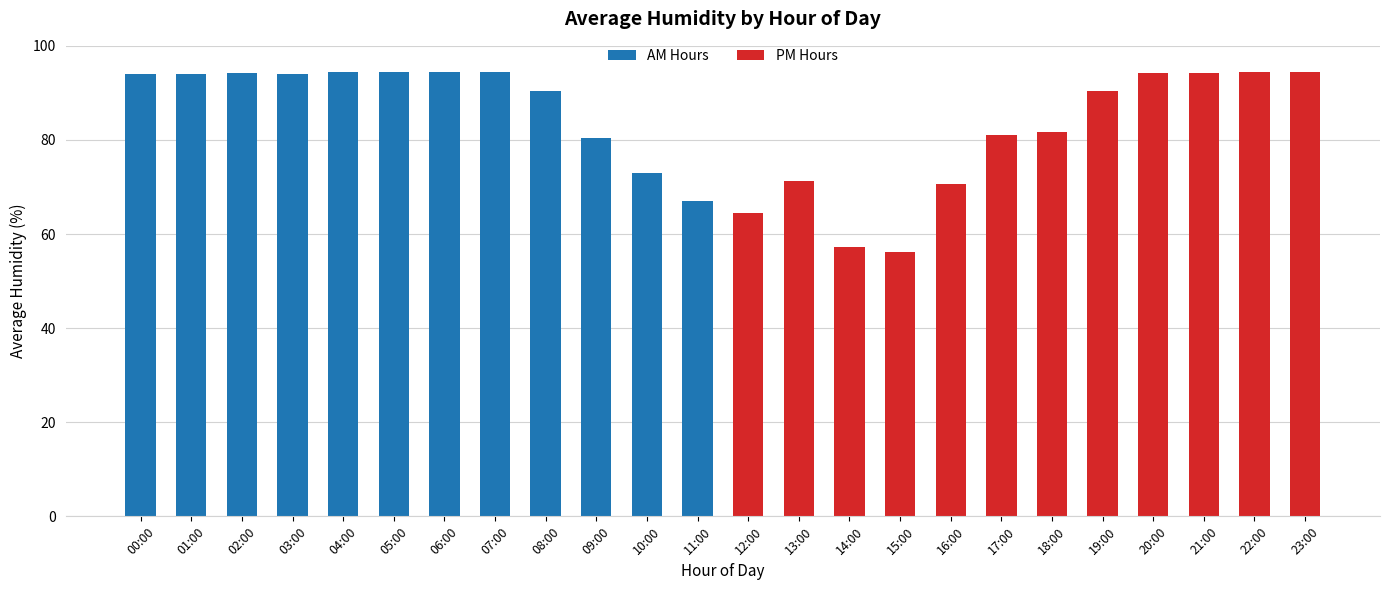

Which label corresponds to the smallest value in the chart?

15:00